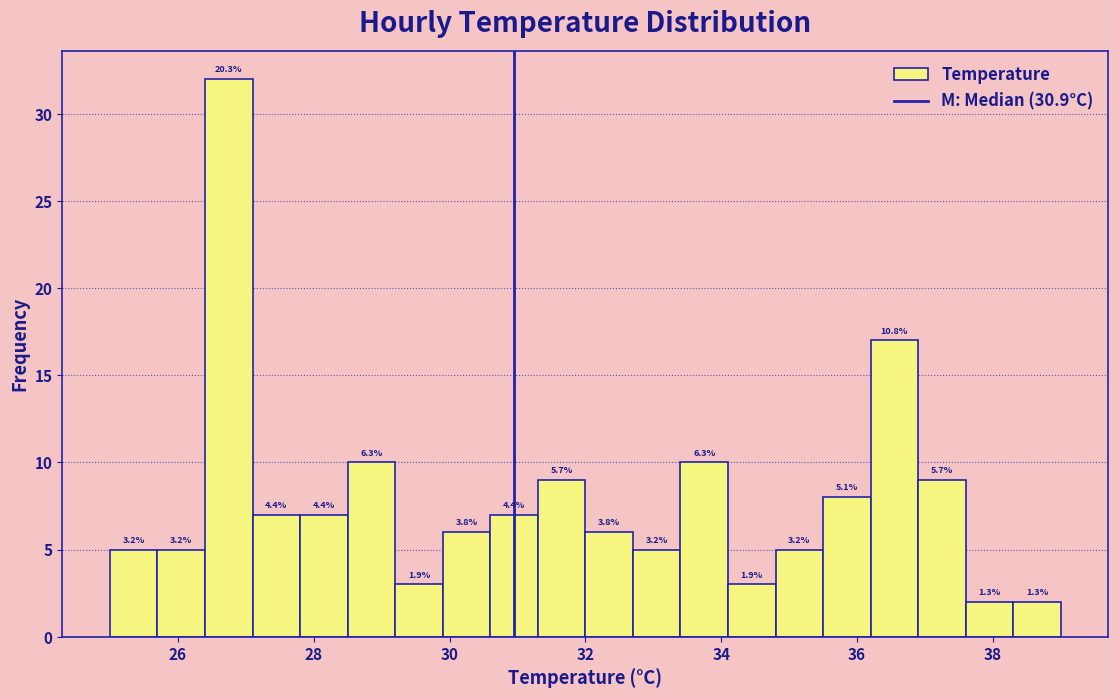

Read against the x-axis, roughly where is the centre of the tallest bar?

26.8